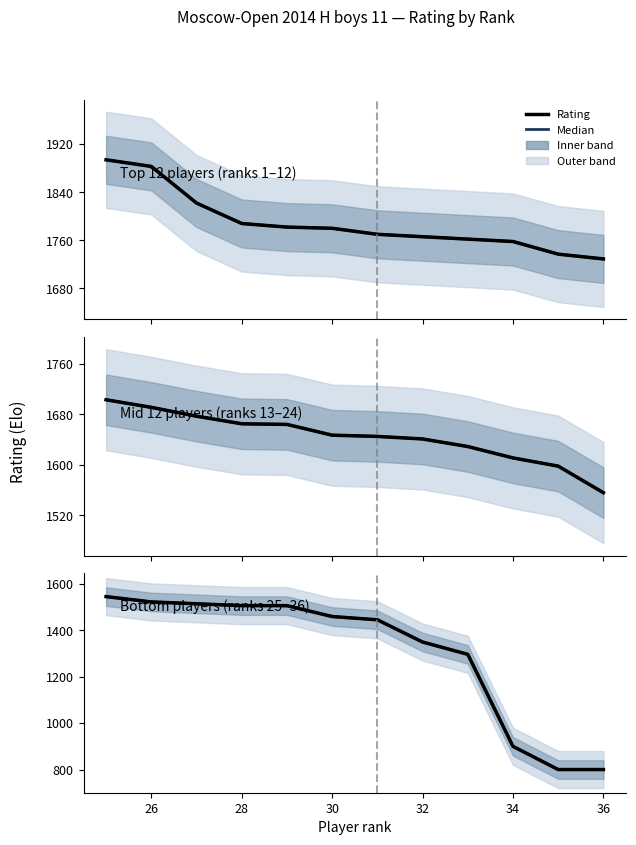

Is it true that Rating equals 807 at 30?

False